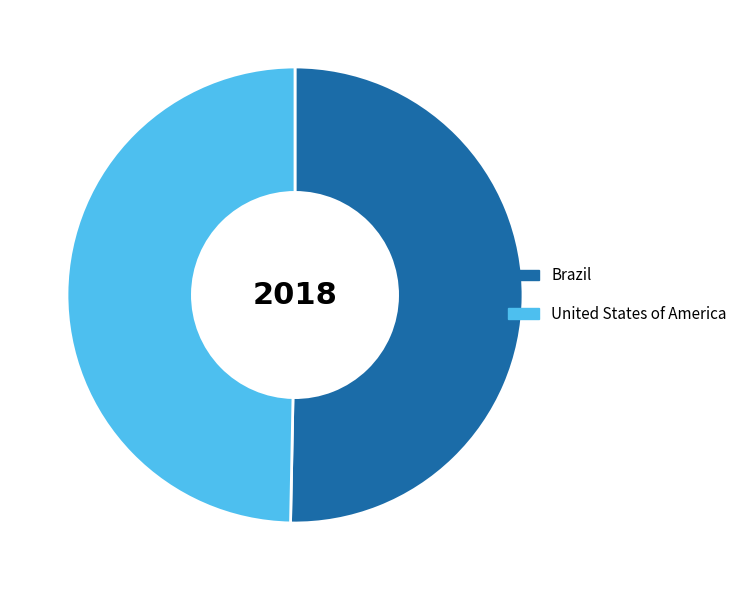

What is the ratio of the value at Brazil to the value at United States of America?

1.0